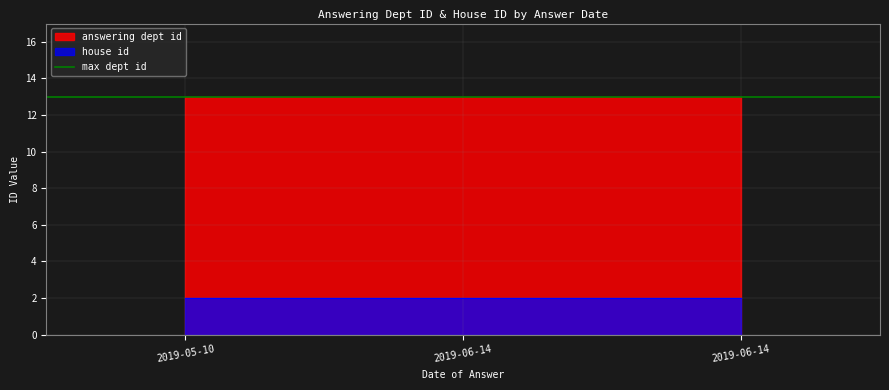

List the labels in order of answering dept id value, smallest first.

2019-05-10, 2019-06-14, 2019-06-14